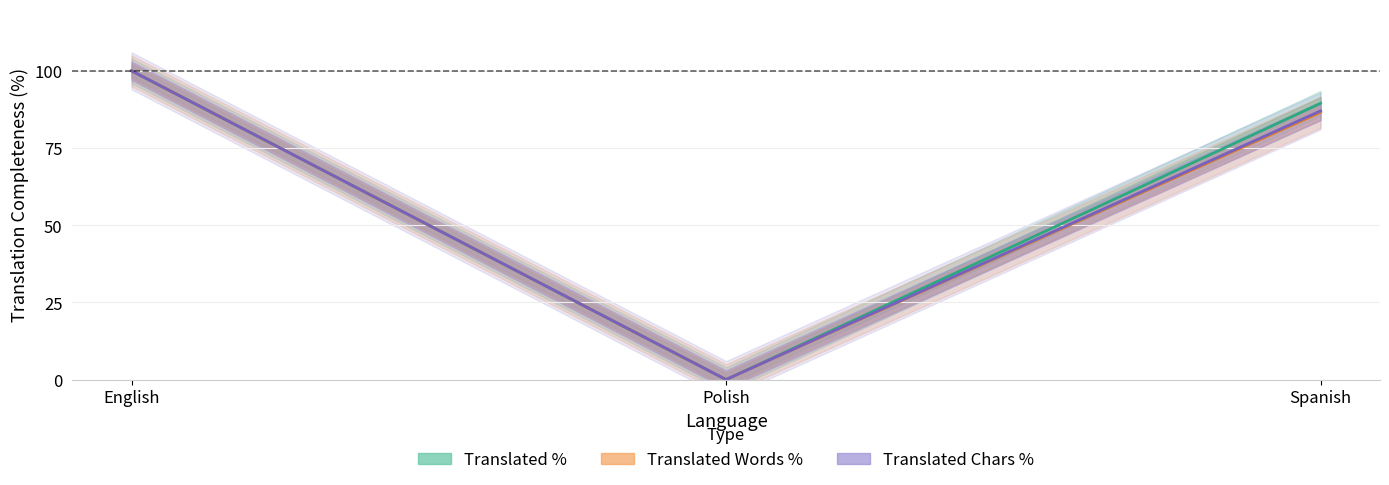

Is the value of Translated Words % at English greater than the value of Translated Chars % at English?

No